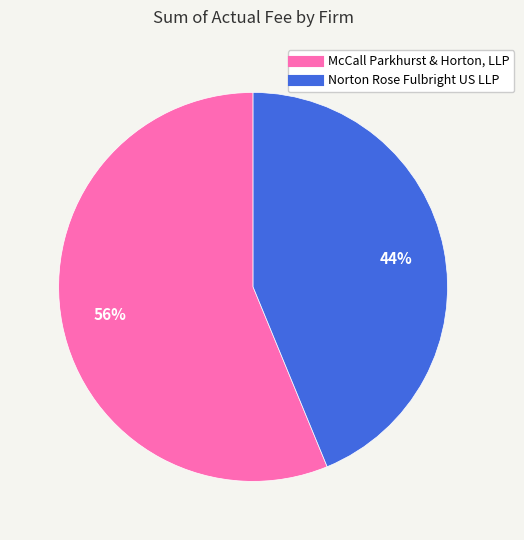

How many segments does this pie chart have?

2